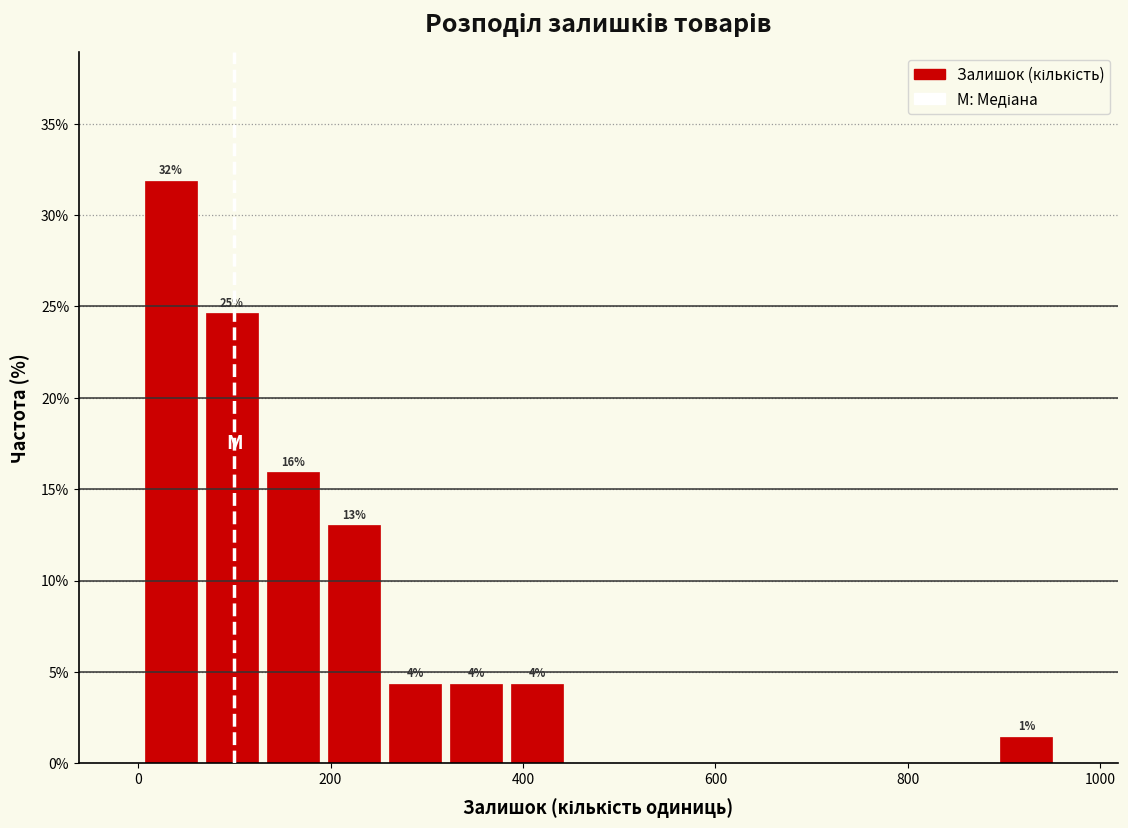

Read against the x-axis, roughly where is the centre of the tallest bar?

40